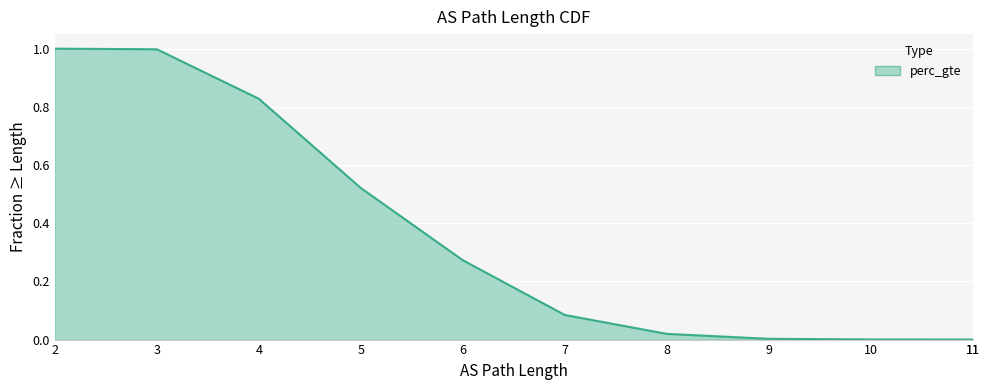

Is it true that the value at 10 is 0.0?

True